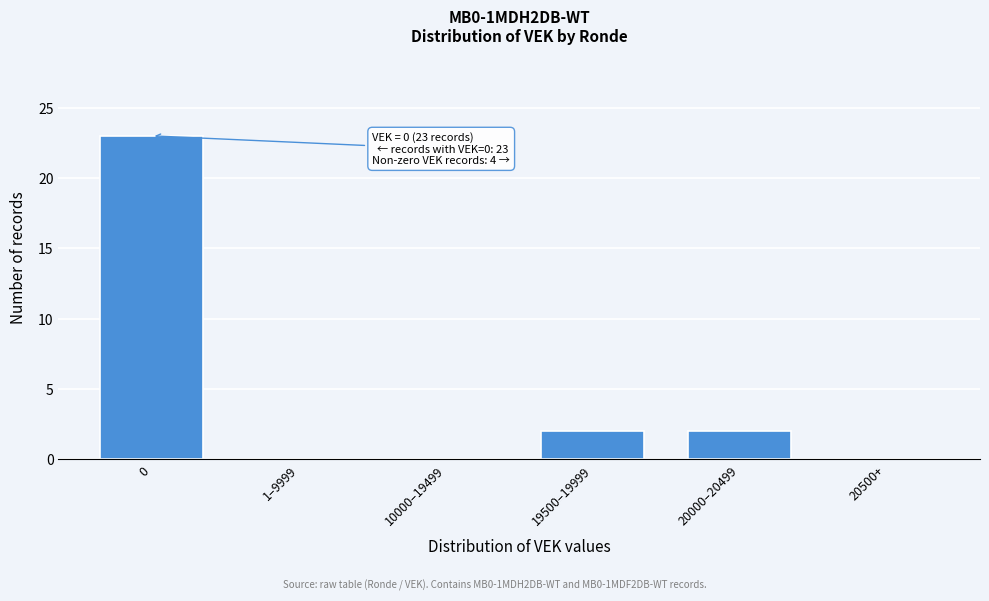

Reading right to left, transcribe all the data shown in this chart.

20500+=0	20000–20499=2	19500–19999=2	10000–19499=0	1–9999=0	0=23